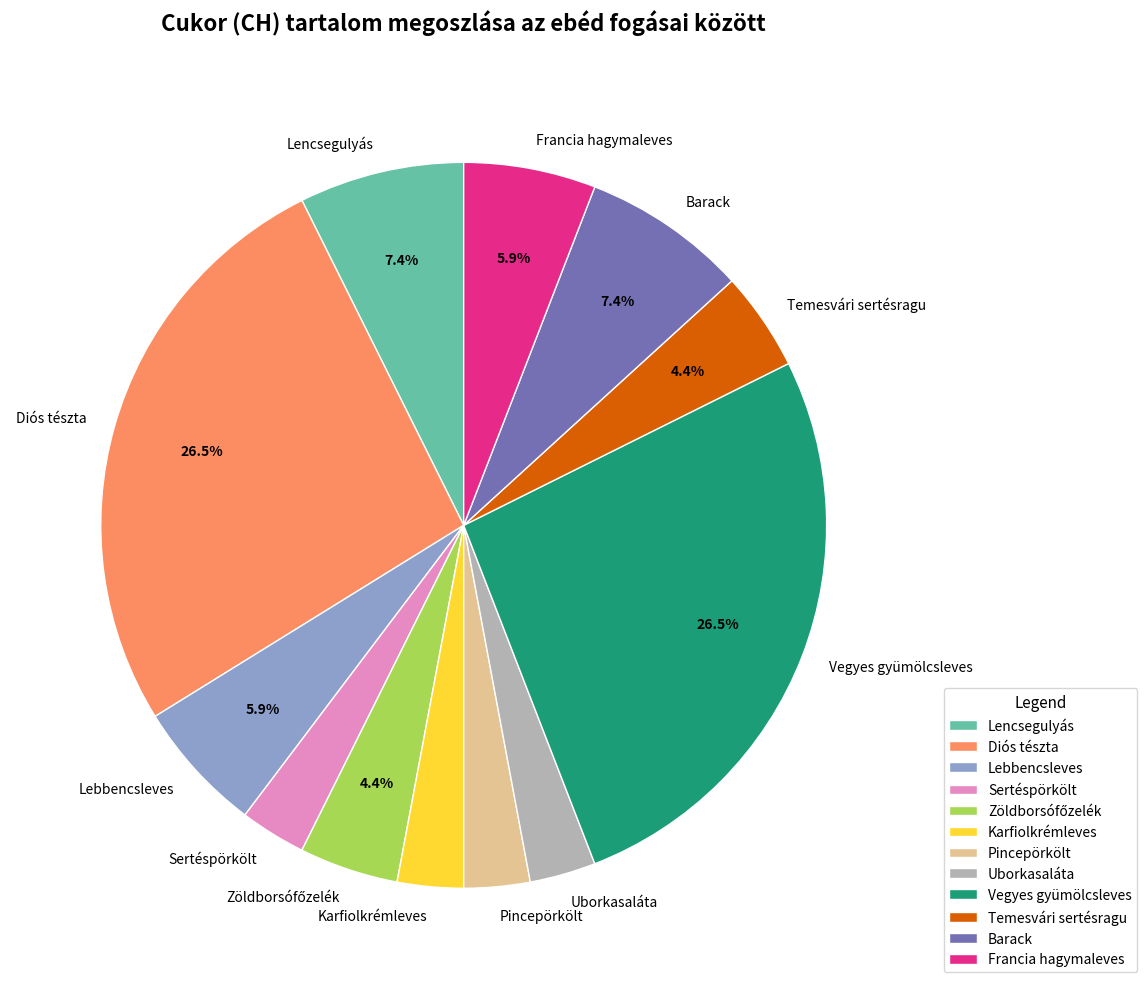

What percentage is NOT represented by Vegyes gyümölcsleves?

73.5%